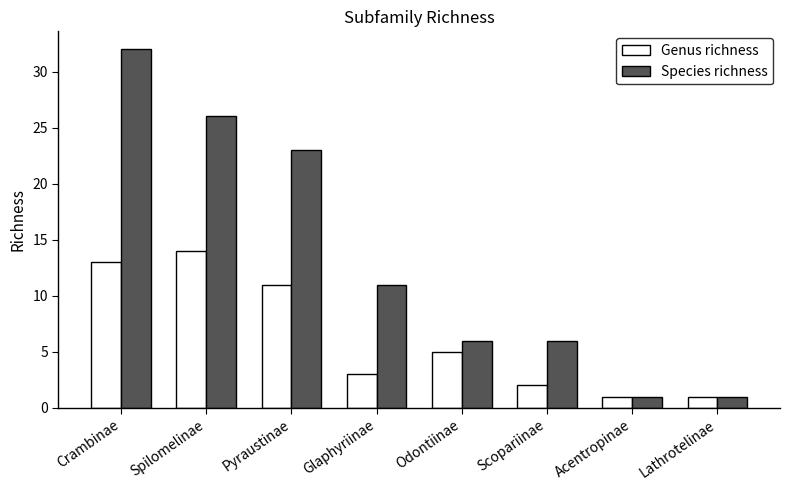

True or false: Genus richness has a value of 23 at Crambinae.

False